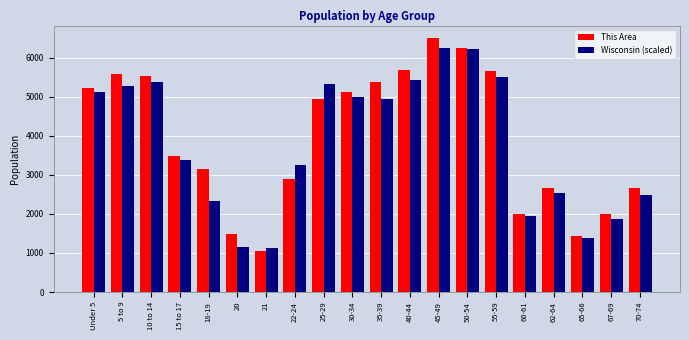

What is the label of the 9th bar from the right?

40-44